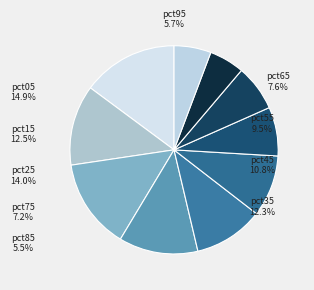

Which category has the smallest portion of the pie?

pct85